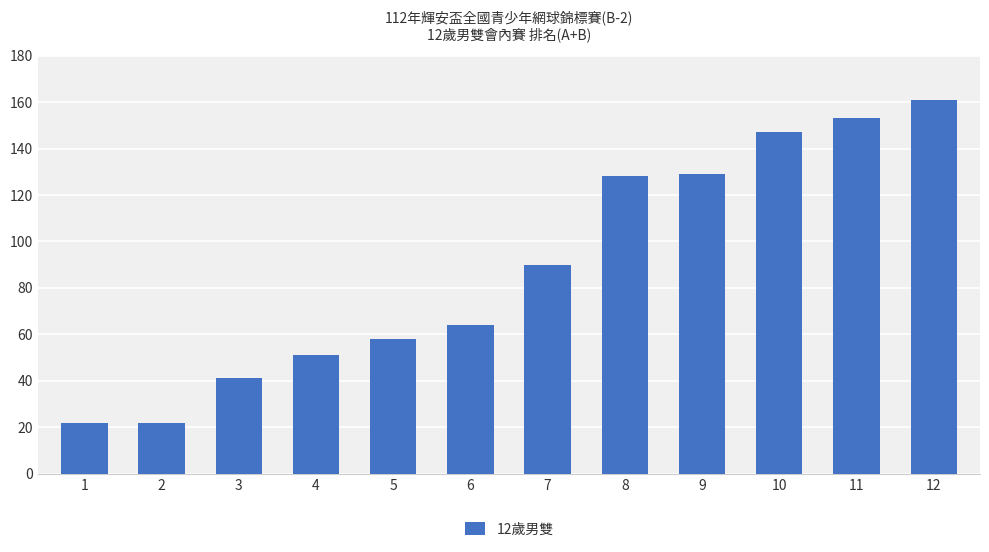

What is the sum of the values at 10 and 9?

276